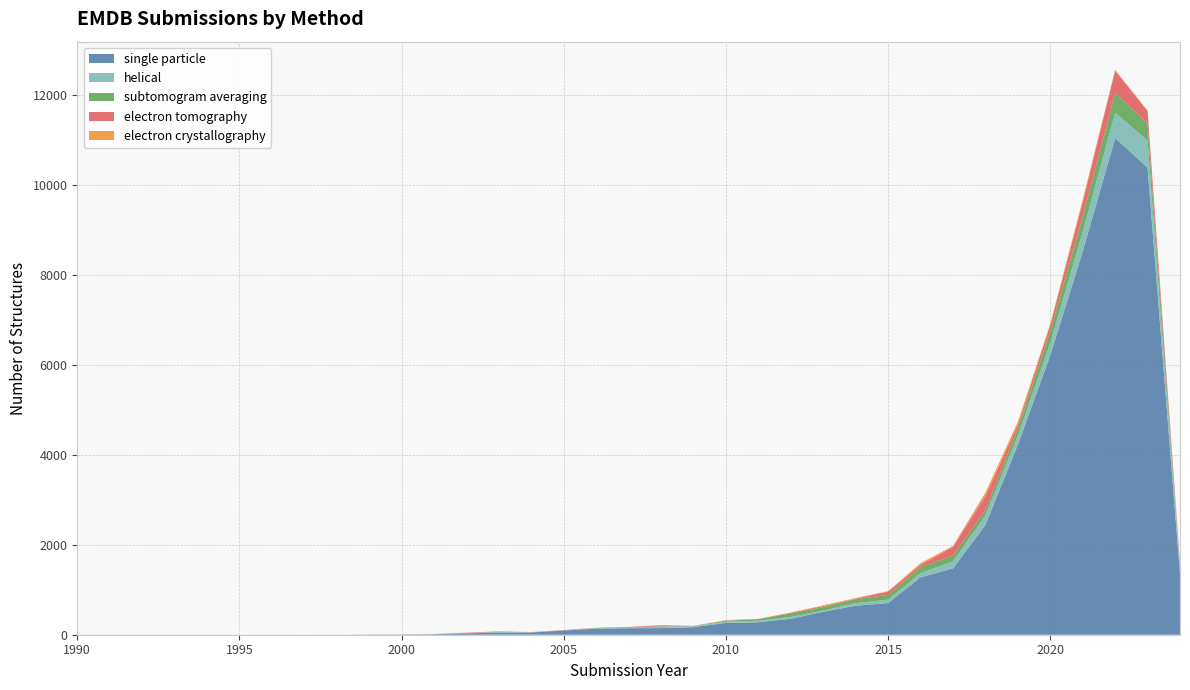

Reading right to left, transcribe all the data shown in this chart.

single particle: 1353	10393	11052	8529	6217	4226	2441	1475	1277	705	645	511	355	277	263	168	148	145	134	95	50	48	31	11	5	6	0	1	0	0	0
helical: 88	600	563	426	272	199	214	156	94	76	57	26	43	35	27	20	30	15	9	4	3	20	1	2	0	0	0	0	1	0	0
subtomogram averaging: 55	385	438	342	269	161	120	127	133	104	86	77	75	34	22	4	9	7	9	2	1	0	0	0	0	0	0	0	0	0	0
electron tomography: 85	268	498	321	135	84	307	196	50	75	15	24	16	3	3	1	22	5	1	1	0	7	12	0	0	0	0	0	0	0	0
electron crystallography: 0	22	16	65	23	67	77	23	37	11	13	15	4	6	10	5	5	3	3	4	6	0	1	4	3	0	1	2	0	1	1